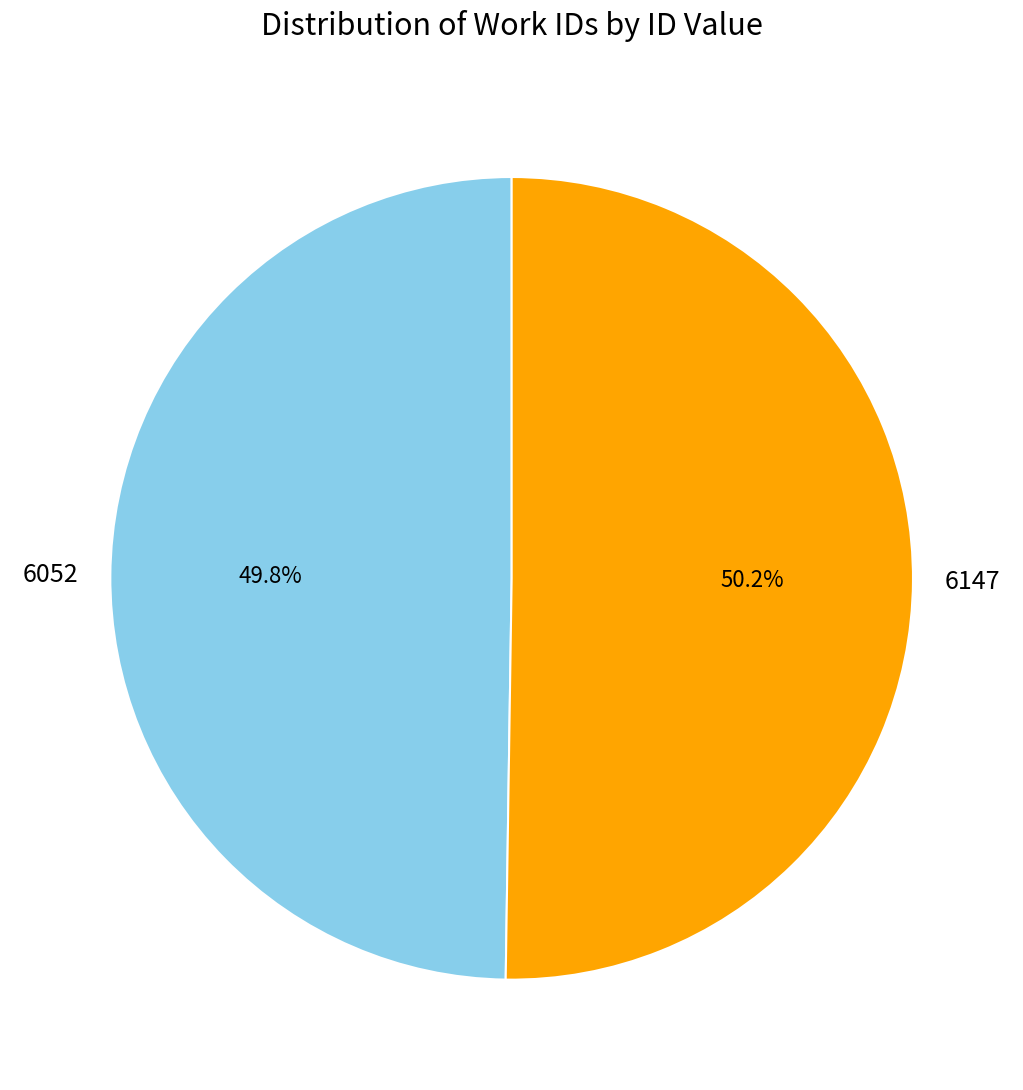

What percentage is NOT represented by 6052?

50.2%